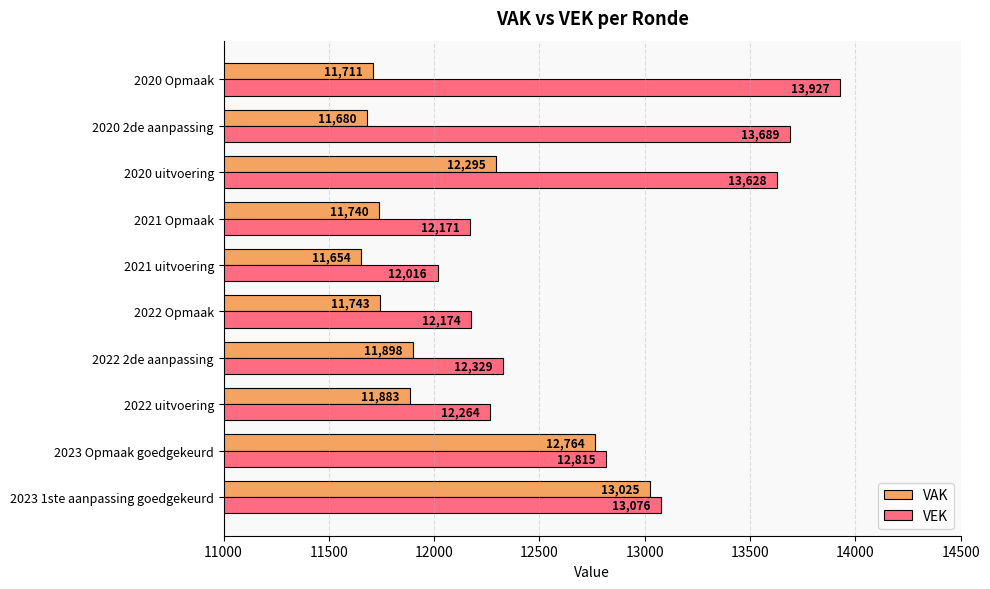

What is the sum of the VAK values at 2022 2de aanpassing and 2021 Opmaak?

23638